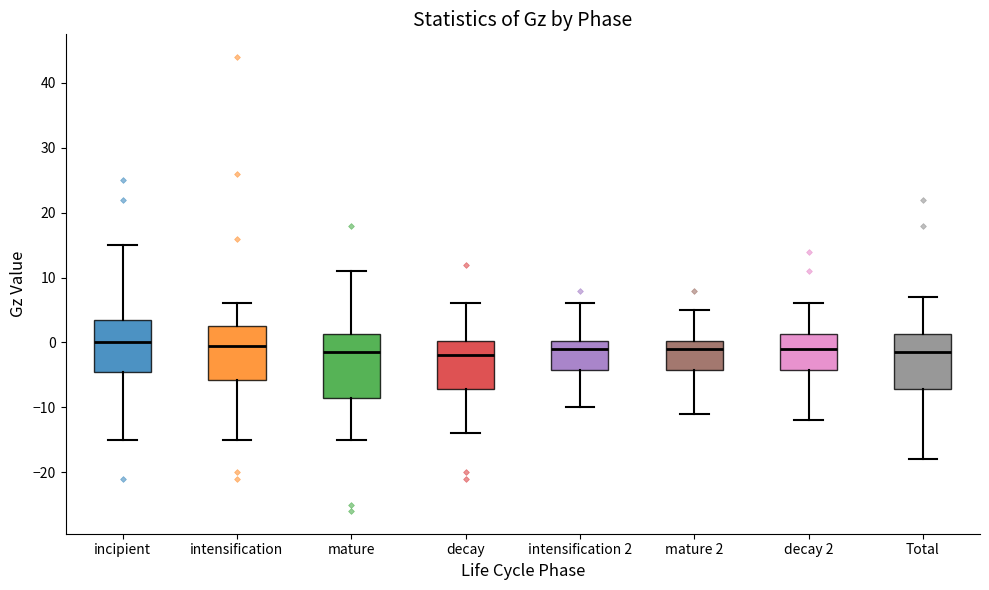

Reading left to right, read every box against the y-axis: the position of its median line, the range the box covers, and the ends of its whiskers. The values are not printed on the chart, so give them approximately, as read against the axis.

incipient: median 0, box -4 to 4, whiskers -15 to 15
intensification: median 0, box -6 to 3, whiskers -15 to 6
mature: median -1, box -8 to 1, whiskers -15 to 11
decay: median -2, box -7 to 0, whiskers -14 to 6
intensification 2: median -1, box -4 to 0, whiskers -10 to 6
mature 2: median -1, box -4 to 0, whiskers -11 to 5
decay 2: median -1, box -4 to 1, whiskers -12 to 6
Total: median -1, box -7 to 1, whiskers -18 to 7